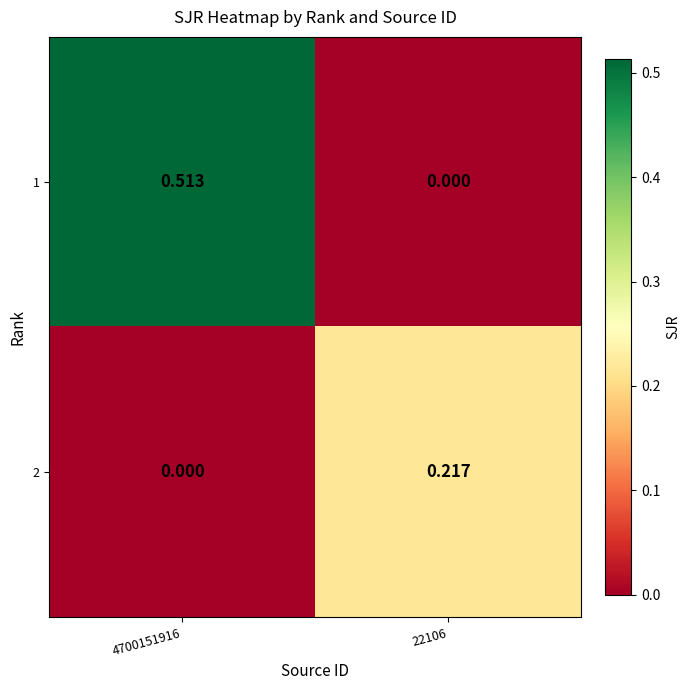

Is the value of 2 at 22106 greater than the value of 1 at 4700151916?

No